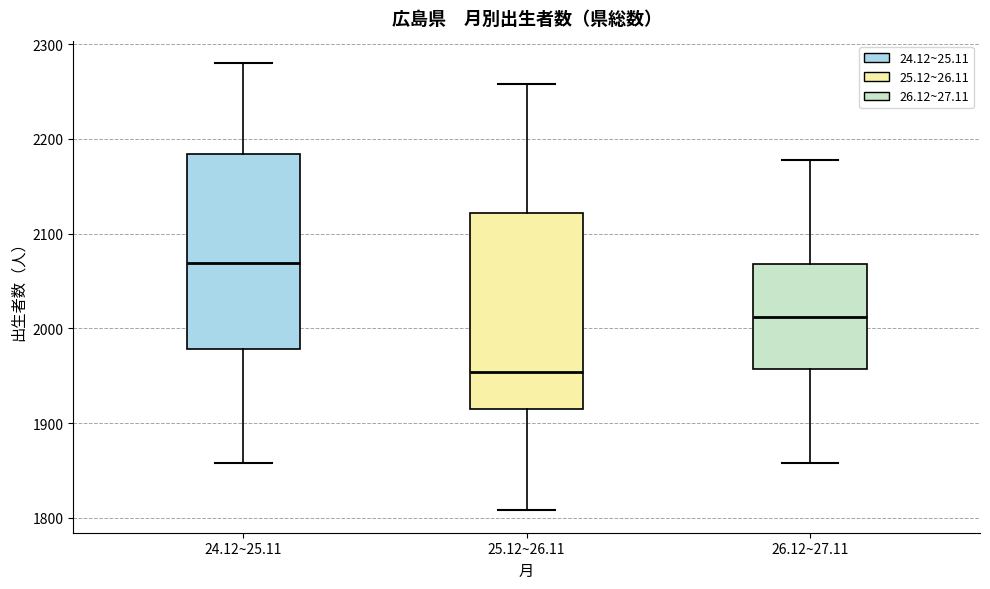

Where does the upper whisker of the box for 26.12~27.11 end on the y-axis? The values are not printed on the chart, so give them approximately, as read against the axis.

2180